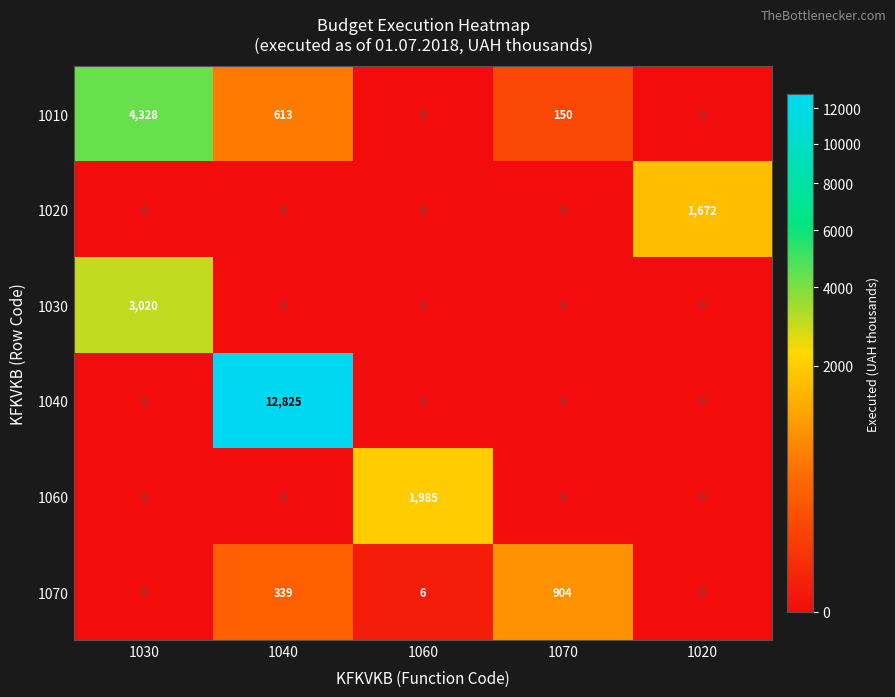

Rank the series by their maximum value, from lowest to highest.

1070, 1020, 1060, 1030, 1010, 1040